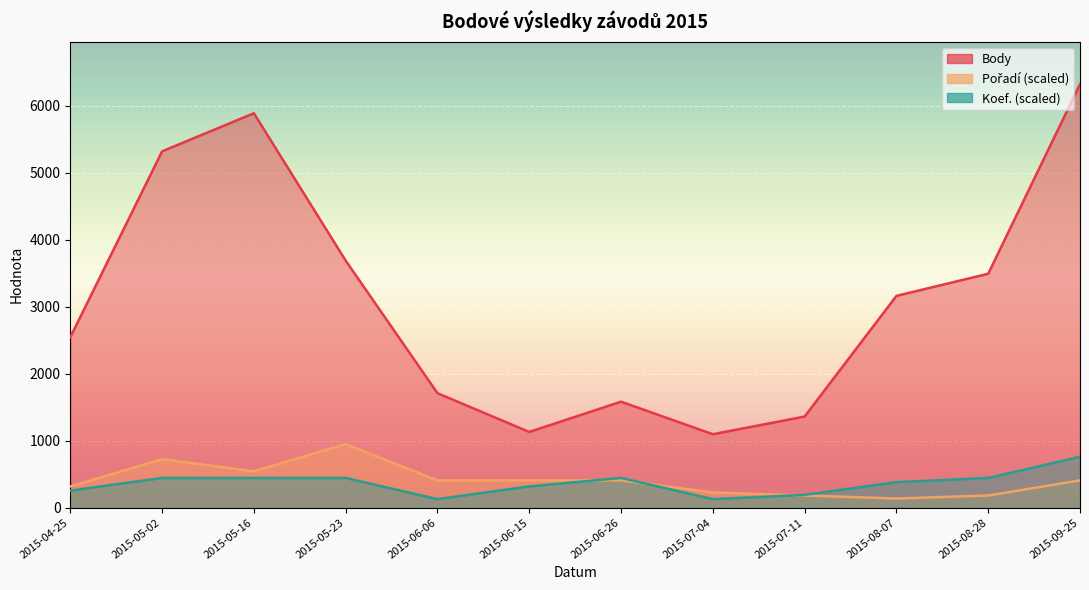

What are all the series names shown in the legend?

Body, Pořadí, Koef.